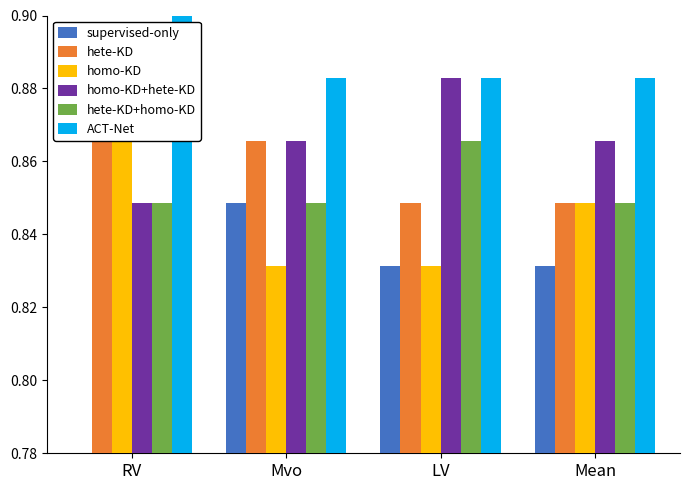

Reading right to left, transcribe all the data shown in this chart.

supervised-only: 0.8	0.8	0.8	0.8
hete-KD: 0.8	0.8	0.9	0.9
homo-KD: 0.8	0.8	0.8	0.9
homo-KD+hete-KD: 0.9	0.9	0.9	0.8
hete-KD+homo-KD: 0.8	0.9	0.8	0.8
ACT-Net: 0.9	0.9	0.9	0.9